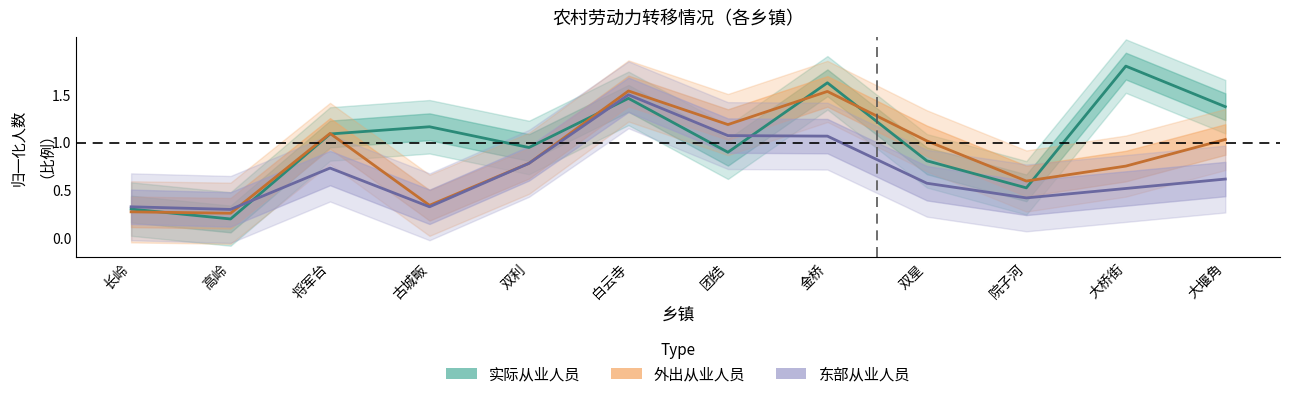

List the series in order of their peak value, highest first.

实际从业人员, 外出从业人员, 东部